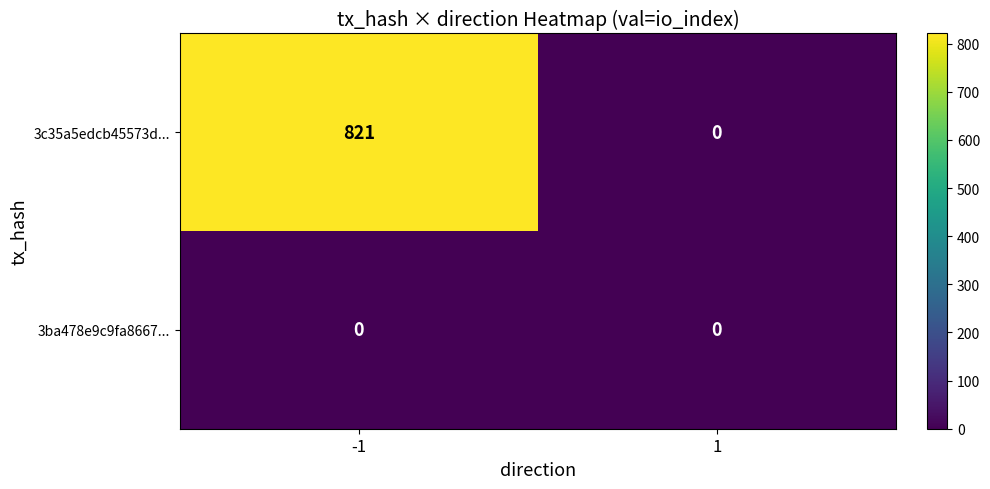

What is the maximum value shown in the chart?

821